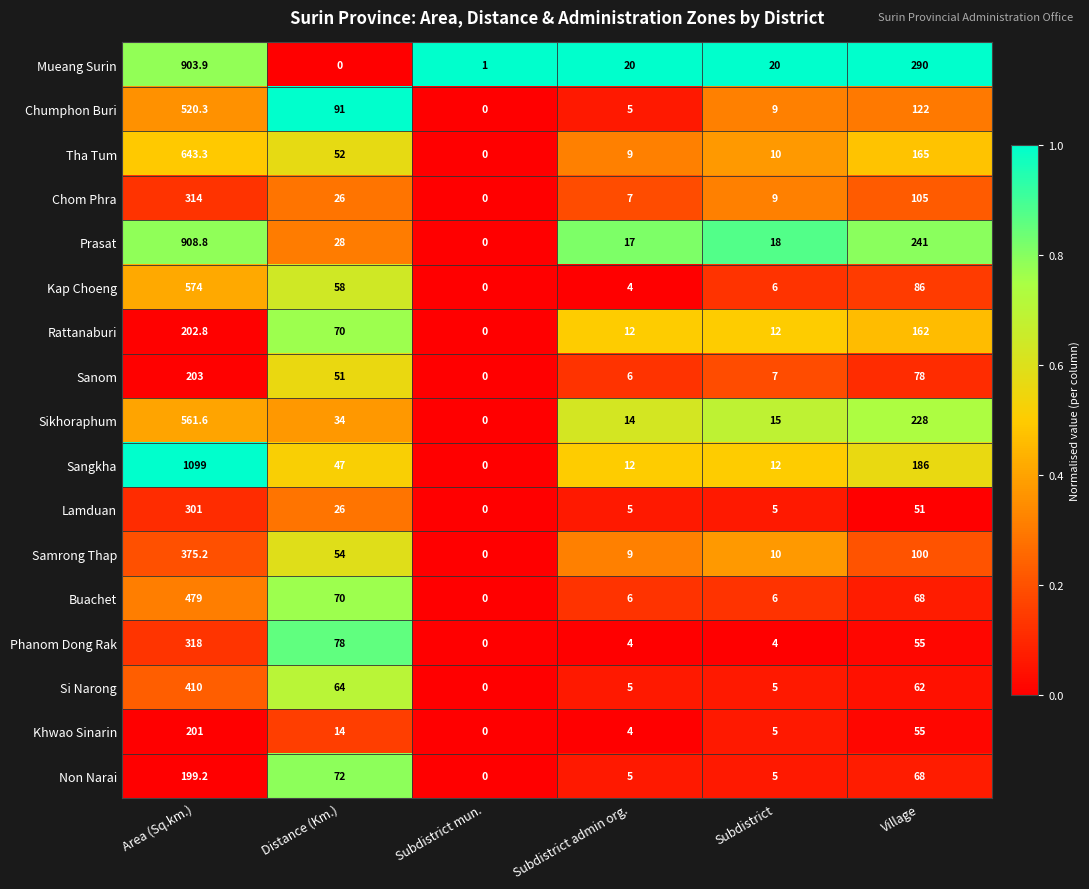

Rank the series by their maximum value, from highest to lowest.

Sangkha, Prasat, Mueang Surin, Tha Tum, Kap Choeng, Sikhoraphum, Chumphon Buri, Buachet, Si Narong, Samrong Thap, Phanom Dong Rak, Chom Phra, Lamduan, Sanom, Rattanaburi, Khwao Sinarin, Non Narai